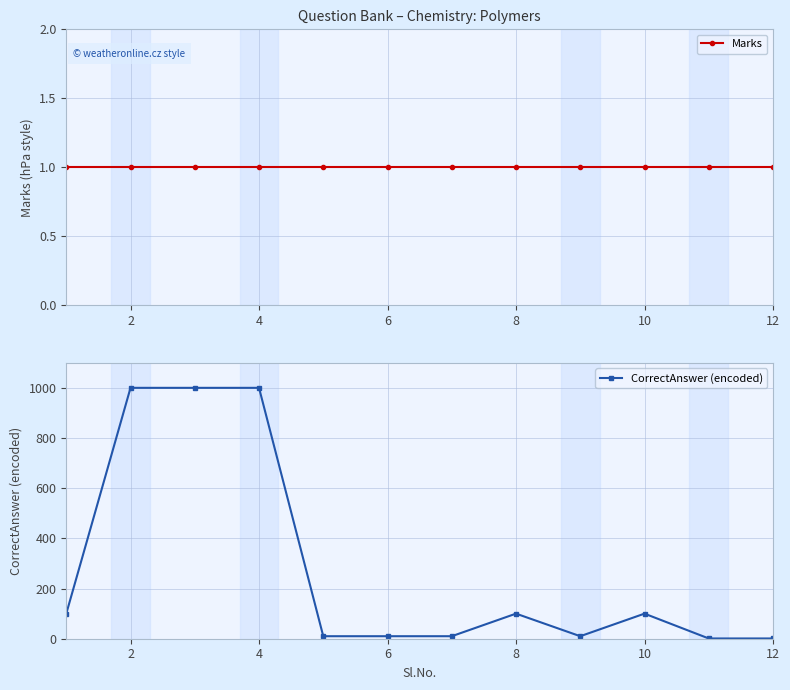

Does the chart display data point markers on the line(s)?

Yes